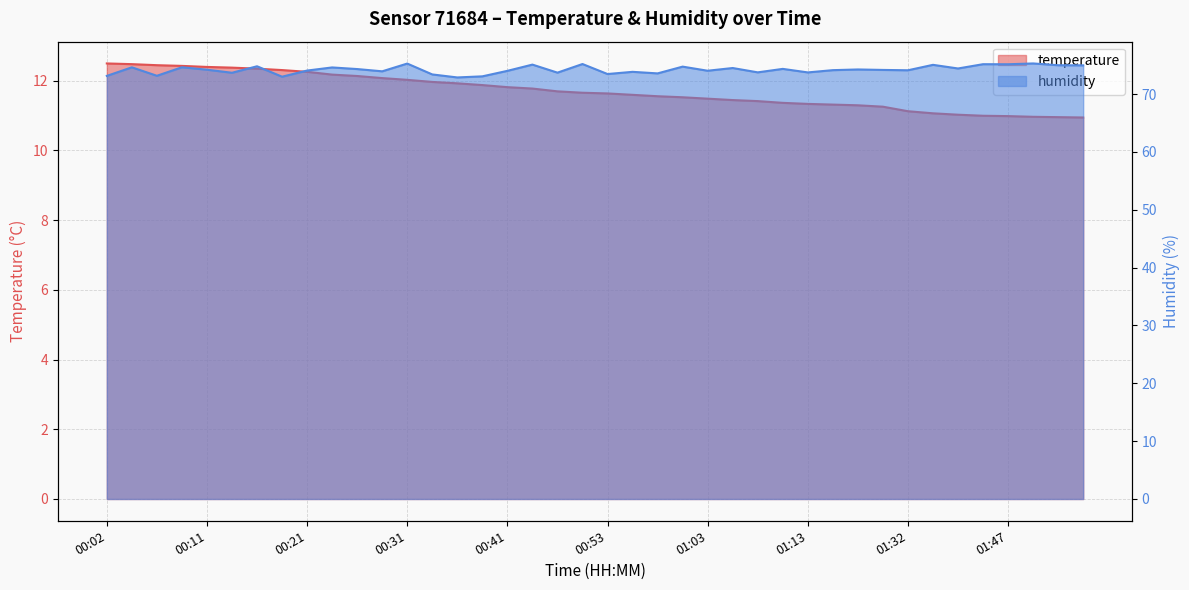

Which category has the highest value in the temperature series?

00:02